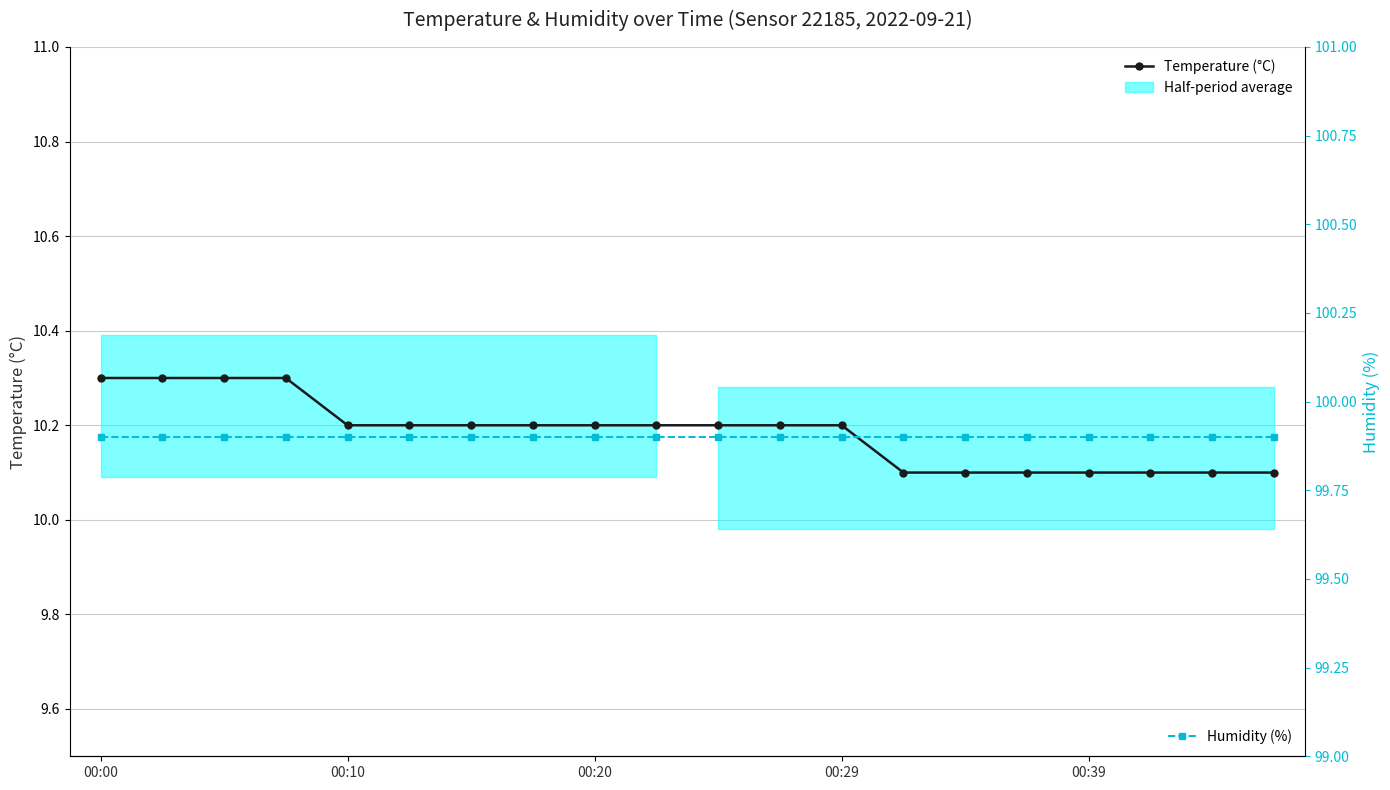

At which category is the sum across all series the highest?

00:00